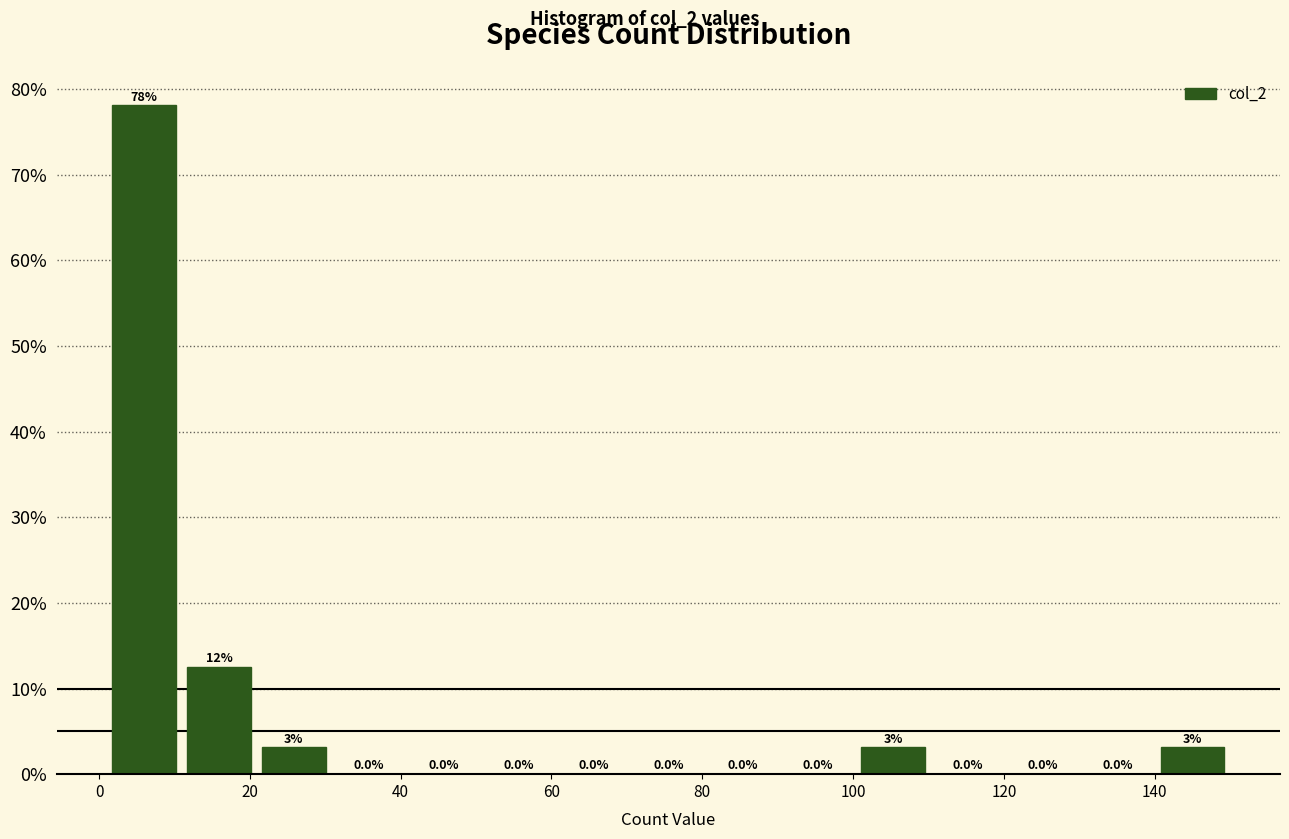

Over which range of the x-axis is the bar tallest?

2 to 10